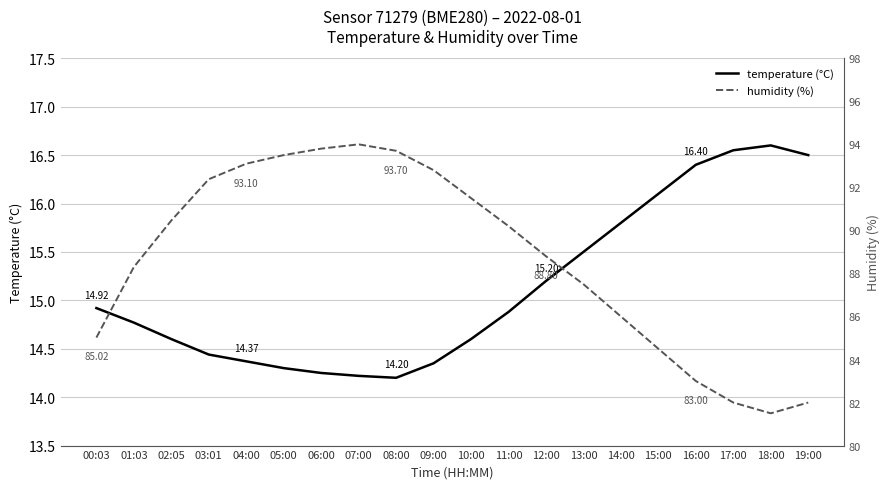

True or false: humidity (%) has a value of 88.3 at 01:03.

True